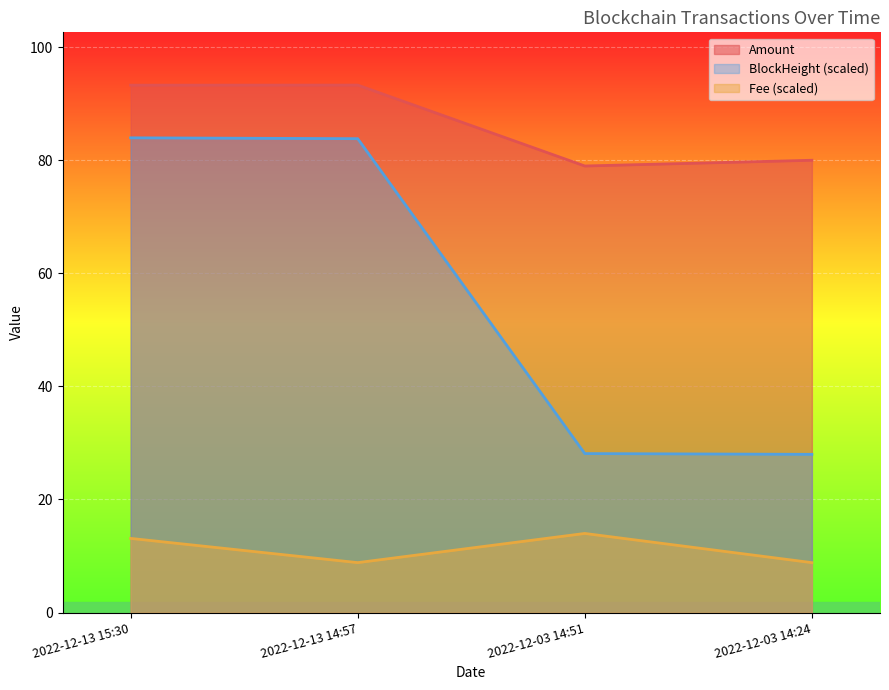

What is the smallest value displayed?

8.8